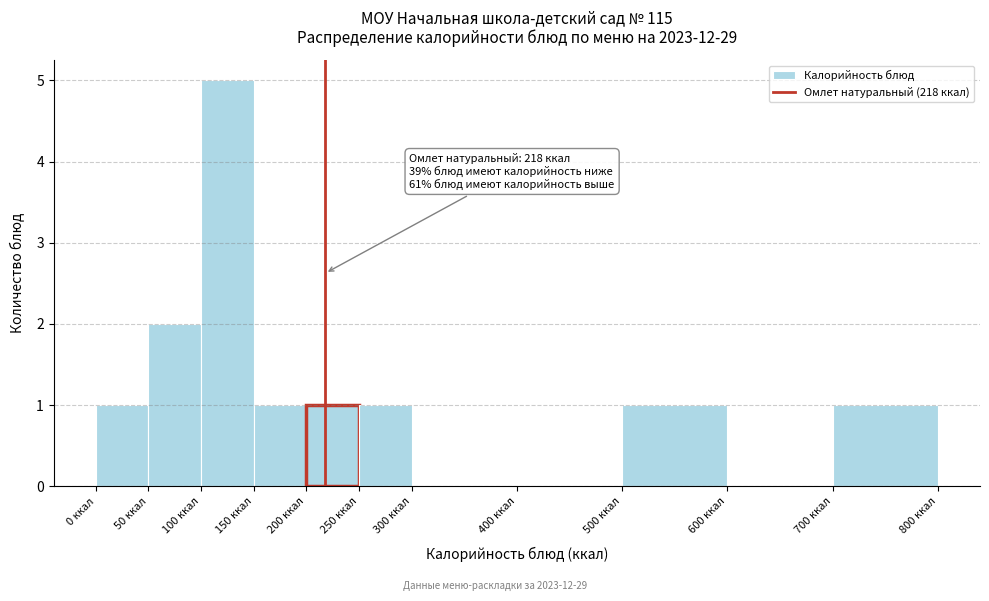

Which range on the x-axis has the tallest bar?

100 to 150